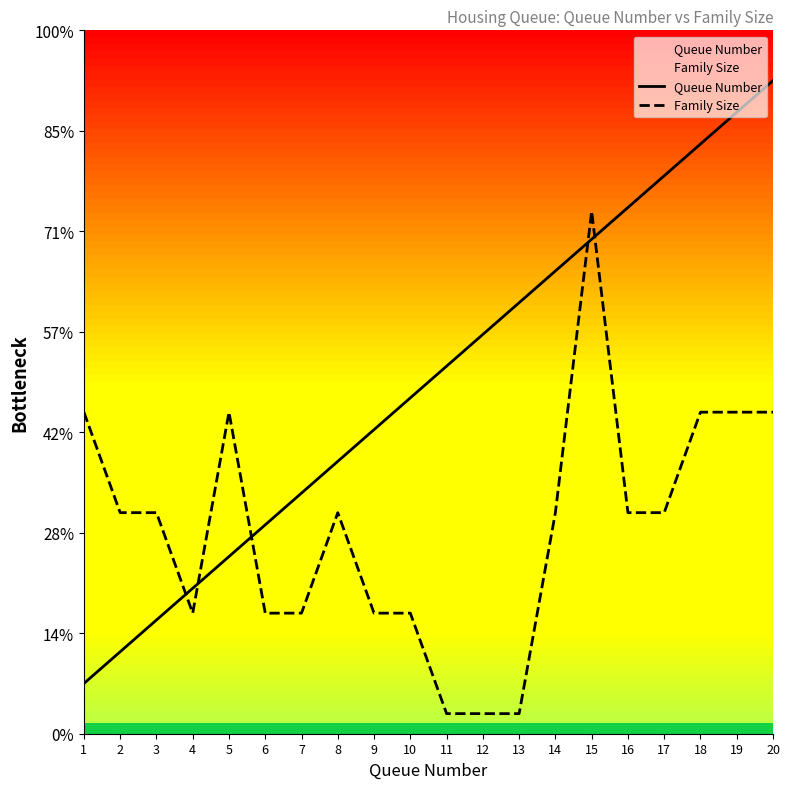

Which series has the largest total across all categories?

Queue Number